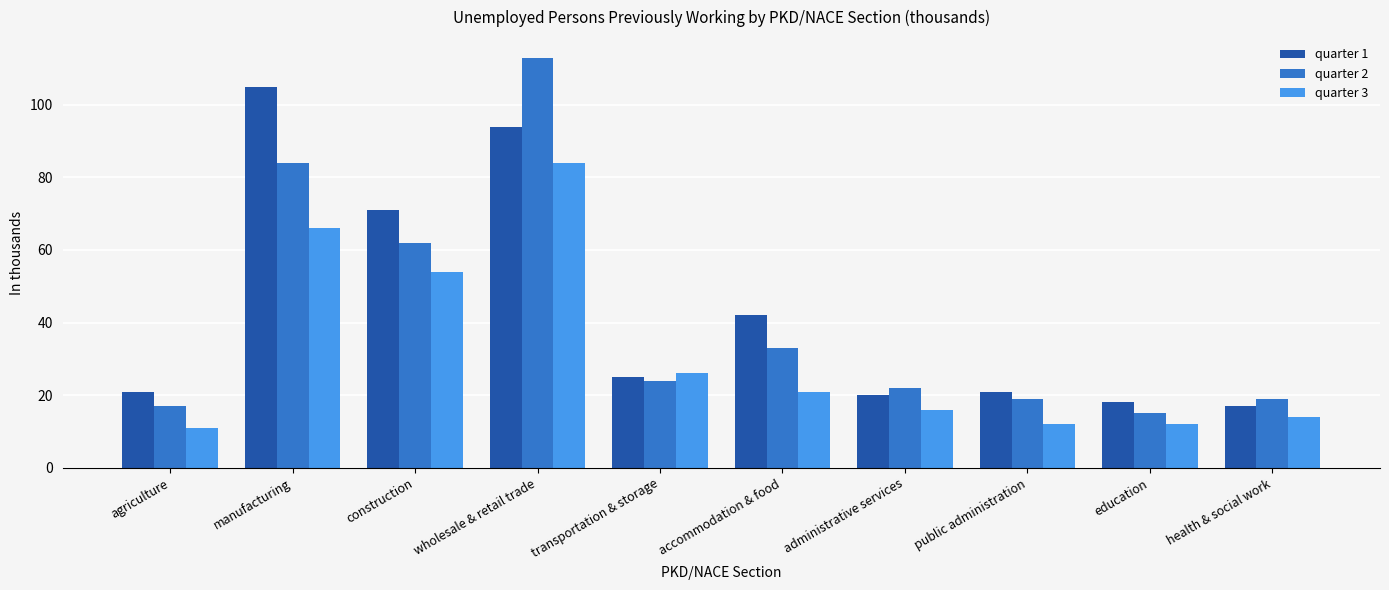

Reading left to right, transcribe all the data shown in this chart.

quarter 1: agriculture=21	manufacturing=105	construction=71	wholesale & retail trade=94	transportation & storage=25	accommodation & food=42	administrative services=20	public administration=21	education=18	health & social work=17
quarter 2: agriculture=17	manufacturing=84	construction=62	wholesale & retail trade=113	transportation & storage=24	accommodation & food=33	administrative services=22	public administration=19	education=15	health & social work=19
quarter 3: agriculture=11	manufacturing=66	construction=54	wholesale & retail trade=84	transportation & storage=26	accommodation & food=21	administrative services=16	public administration=12	education=12	health & social work=14